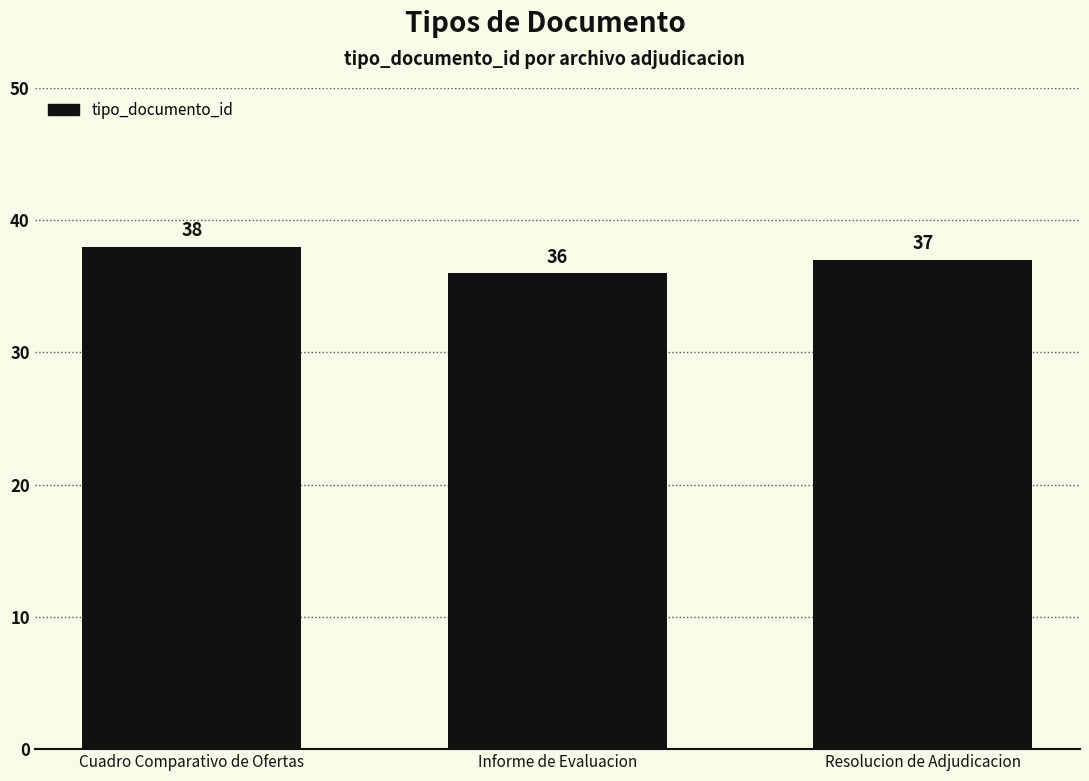

How many data points are less than 37?

1